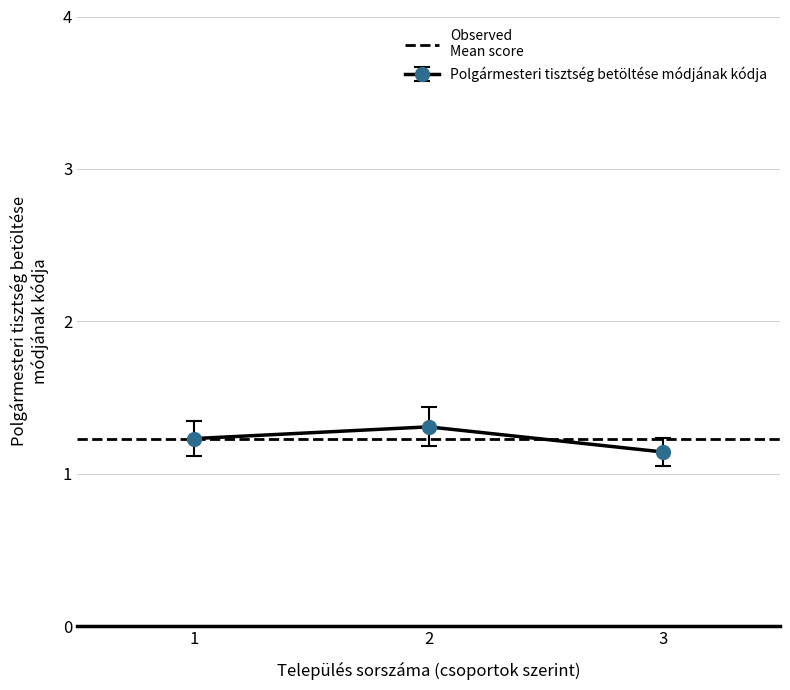

What is the maximum value for Polgármesteri tisztség betöltése módjának kódja?

1.3